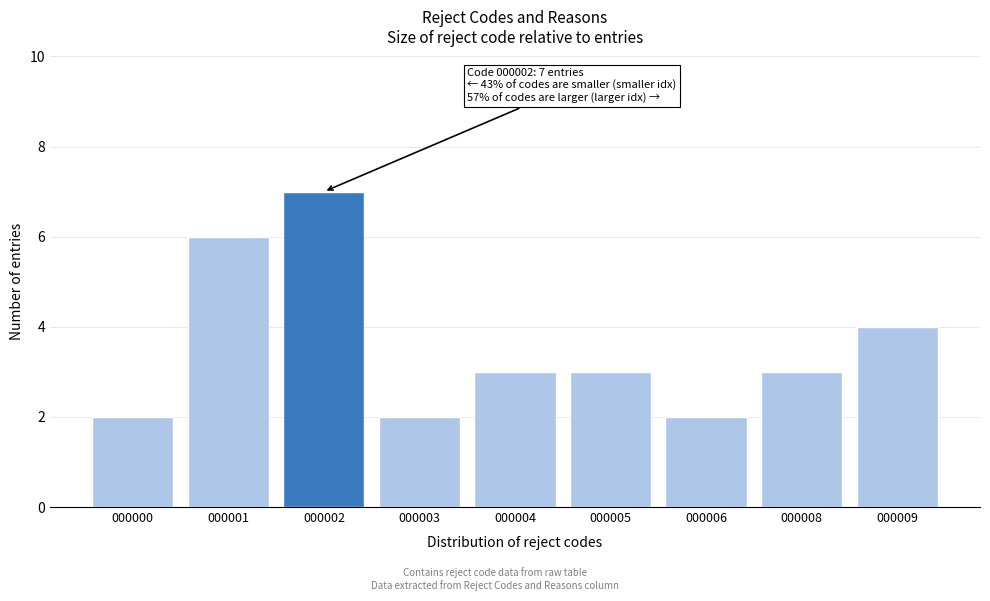

Reading left to right, what are all the values shown in this chart?

000000=2	000001=6	000002=7	000003=2	000004=3	000005=3	000006=2	000008=3	000009=4